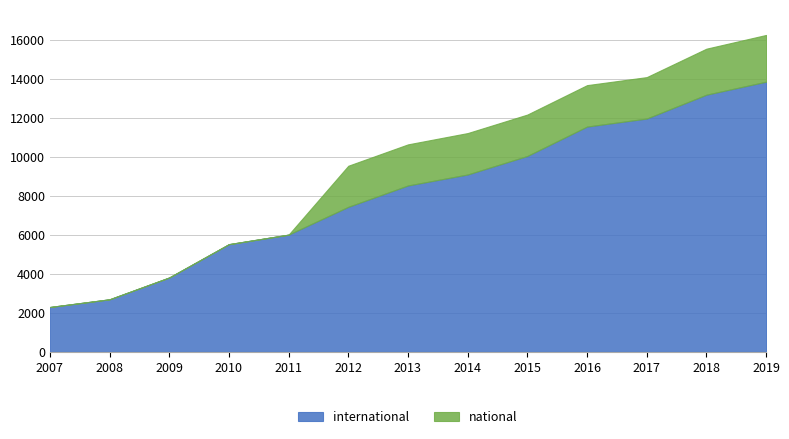

What is the value of the national point at the 12th from the left?

2357